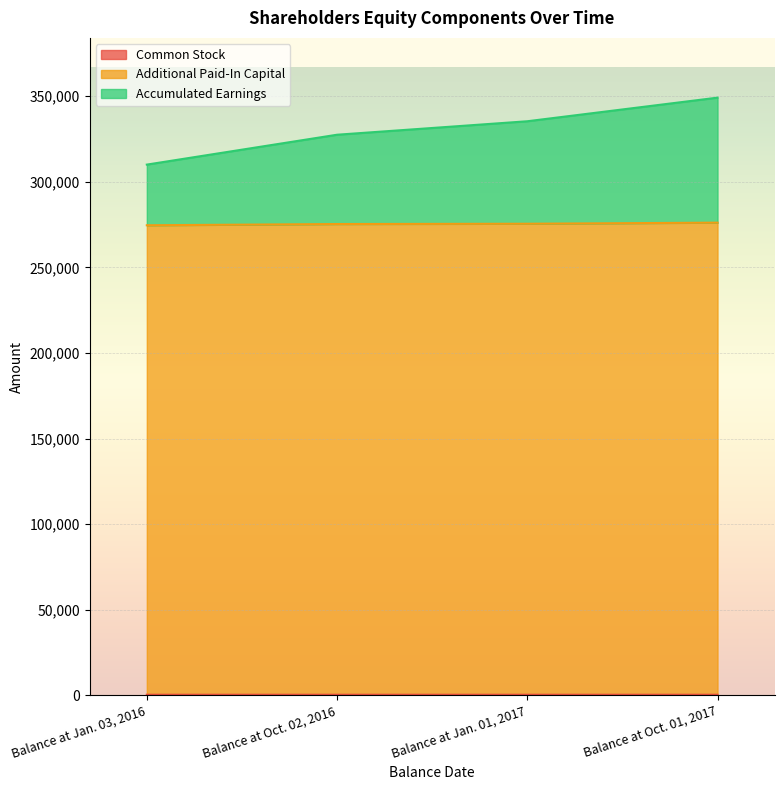

The Additional Paid-In Capital series shows 66016 at Balance at Oct. 01, 2017. True or false?

False